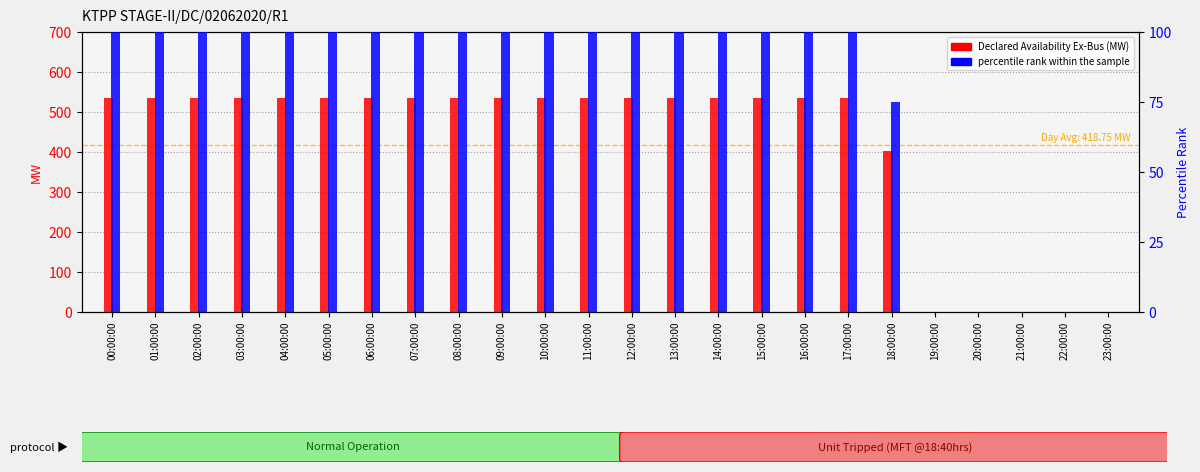

What is the approximate value of percentile rank within the sample at 13:00:00?

100